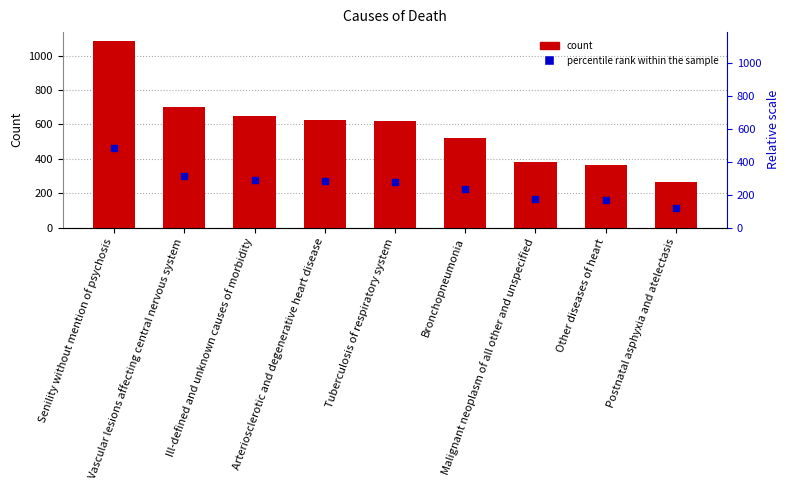

Which series has the widest spread of Y values?

count